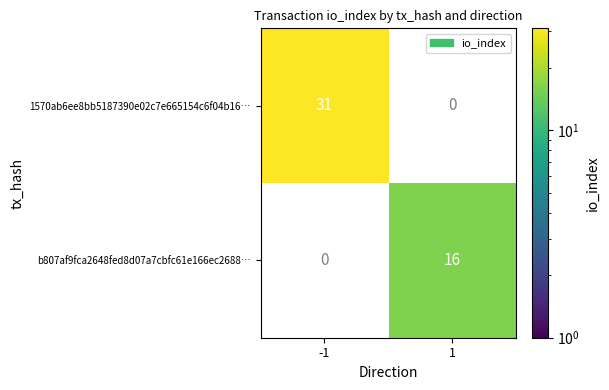

At how many categories does at least one series exceed 23?

1